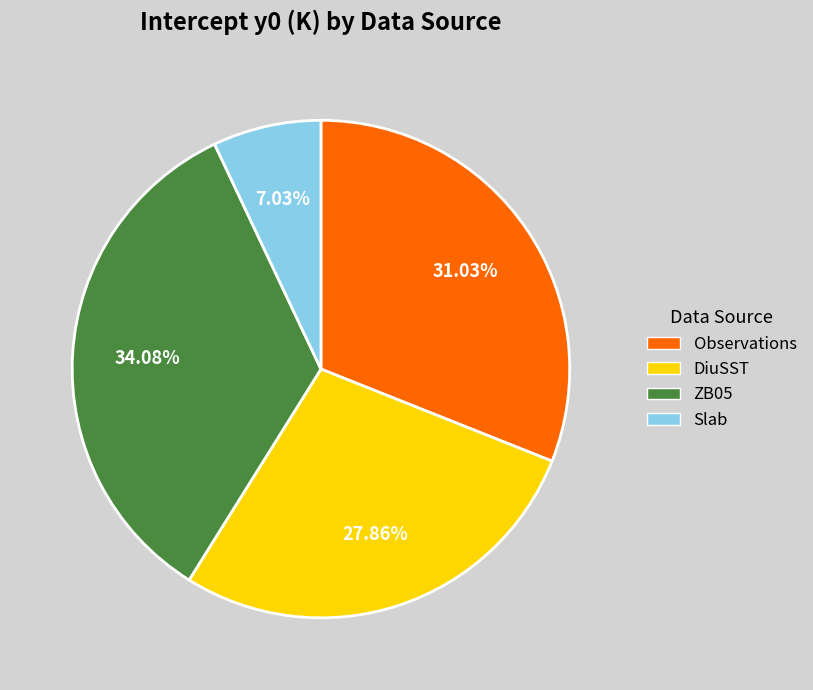

To the nearest percent, what is the difference between the largest and smallest slice percentages?

27%